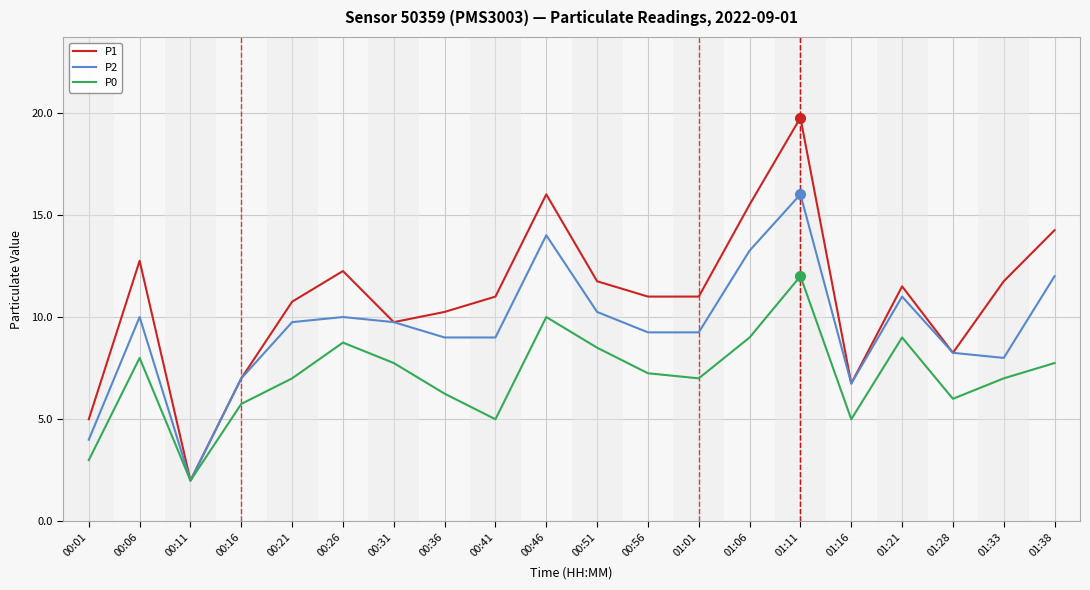

How many lines are shown in the chart?

3